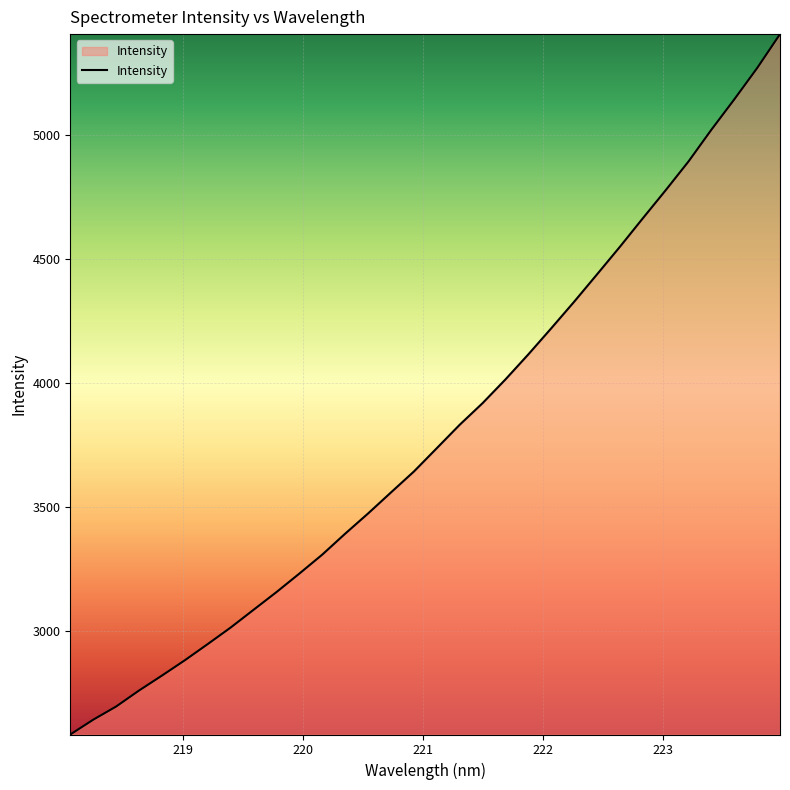

What is the difference between the maximum and minimum values?

2824.8